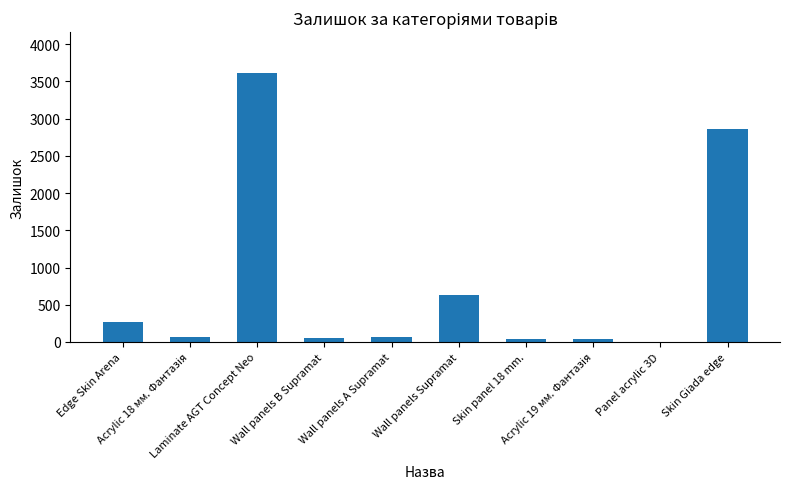

List the labels in order of value, largest first.

Laminate AGT Concept Neo, Skin Giada edge, Wall panels Supramat, Edge Skin Arena, Wall panels А Supramat, Acrylic 18 мм. Фантазія, Wall panels B Supramat, Skin panel 18 mm., Acrylic 19 мм. Фантазія, Panel acrylic 3D